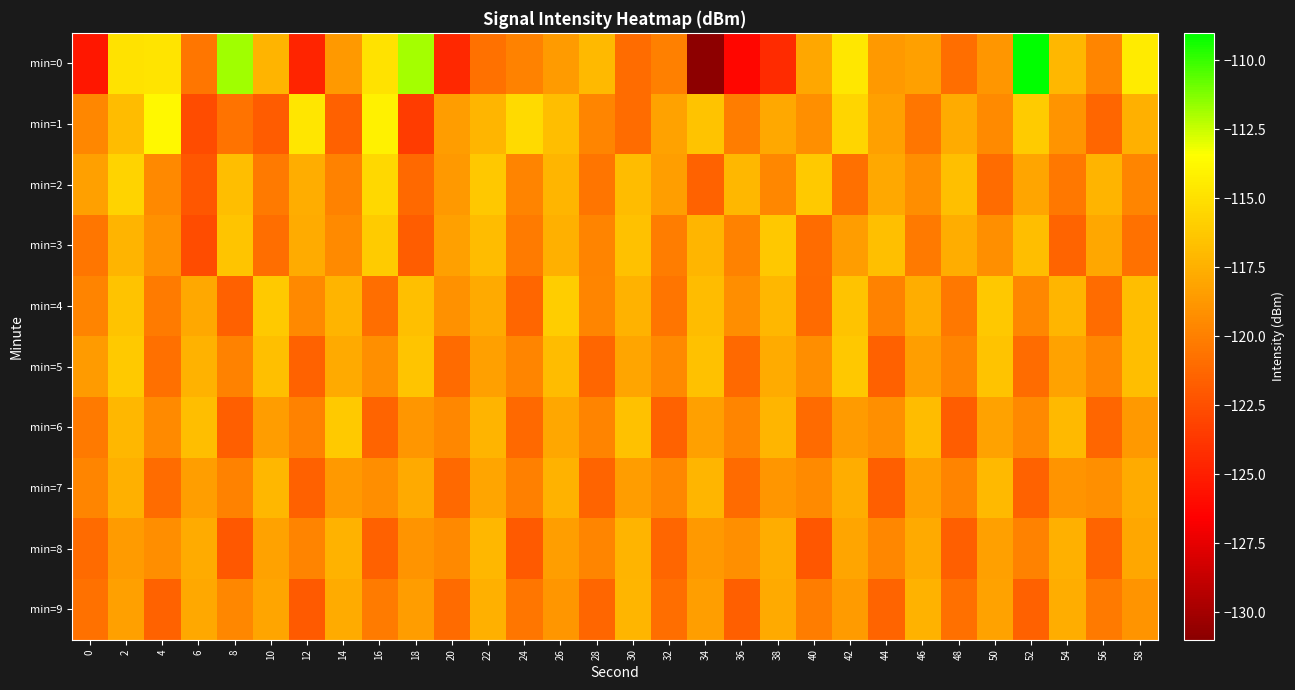

Reading left to right, list all the values displayed in this chart.

min=0: 0=-125.4	2=-114.9	4=-114.8	6=-120.5	8=-111.8	10=-117.3	12=-124.7	14=-118.6	16=-114.9	18=-111.8	20=-124.5	22=-120.7	24=-119.9	26=-118.6	28=-117.0	30=-121.0	32=-120.0	34=-130.8	36=-126.2	38=-124.4	40=-118.0	42=-114.6	44=-118.7	46=-118.3	48=-120.9	50=-118.8	52=-109.1	54=-117.1	56=-119.7	58=-114.5
min=1: 0=-119.6	2=-116.9	4=-113.8	6=-122.6	8=-120.7	10=-121.9	12=-114.7	14=-121.6	16=-114.1	18=-123.4	20=-118.5	22=-117.2	24=-115.3	26=-116.8	28=-119.7	30=-121.0	32=-118.2	34=-116.5	36=-120.1	38=-117.9	40=-119.2	42=-115.6	44=-118.3	46=-120.5	48=-117.7	50=-119.4	52=-116.1	54=-118.9	56=-121.3	58=-117.5
min=2: 0=-118.3	2=-115.7	4=-119.5	6=-122.1	8=-116.8	10=-120.3	12=-117.6	14=-119.9	16=-115.4	18=-121.2	20=-118.7	22=-116.3	24=-119.8	26=-117.2	28=-120.6	30=-116.9	32=-118.4	34=-121.5	36=-117.1	38=-119.6	40=-116.2	42=-120.8	44=-117.9	46=-119.3	48=-116.7	50=-121.0	52=-118.1	54=-120.4	56=-117.3	58=-119.7
min=3: 0=-120.5	2=-117.3	4=-119.1	6=-122.6	8=-116.4	10=-120.9	12=-117.7	14=-119.4	16=-116.1	18=-121.8	20=-118.3	22=-116.9	24=-120.2	26=-117.5	28=-119.8	30=-116.6	32=-120.1	34=-117.2	36=-119.9	38=-116.3	40=-121.0	42=-118.5	44=-116.7	46=-120.3	48=-117.6	50=-119.2	52=-116.8	54=-121.4	56=-118.0	58=-120.7
min=4: 0=-119.8	2=-116.5	4=-120.2	6=-117.9	8=-121.6	10=-116.2	12=-119.5	14=-117.3	16=-120.9	18=-116.7	20=-119.1	22=-117.8	24=-121.3	26=-116.0	28=-119.7	30=-117.4	32=-120.6	34=-116.9	36=-119.3	38=-117.1	40=-121.1	42=-116.5	44=-119.9	46=-117.6	48=-120.4	50=-116.3	52=-119.6	54=-117.2	56=-121.0	58=-116.8
min=5: 0=-118.6	2=-116.2	4=-120.8	6=-117.4	8=-119.9	10=-116.7	12=-121.5	14=-117.8	16=-119.2	18=-116.4	20=-121.1	22=-118.3	24=-119.7	26=-116.9	28=-121.3	30=-118.1	32=-119.5	34=-116.6	36=-121.2	38=-117.7	40=-119.3	42=-116.3	44=-121.6	46=-118.4	48=-119.8	50=-116.5	52=-121.0	54=-118.2	56=-119.6	58=-116.8
min=6: 0=-120.3	2=-117.1	4=-119.4	6=-116.8	8=-121.7	10=-118.5	12=-119.9	14=-116.2	16=-121.4	18=-118.8	20=-119.6	22=-117.3	24=-121.2	26=-118.0	28=-119.8	30=-116.6	32=-121.5	34=-118.3	36=-119.7	38=-117.2	40=-121.1	42=-118.6	44=-119.2	46=-116.9	48=-121.8	50=-118.2	52=-119.5	54=-117.0	56=-121.3	58=-118.7
min=7: 0=-119.7	2=-117.5	4=-121.0	6=-118.4	8=-119.9	10=-117.1	12=-121.6	14=-118.7	16=-119.3	18=-117.8	20=-121.2	22=-118.1	24=-120.0	26=-117.4	28=-121.4	30=-118.5	32=-119.6	34=-117.2	36=-121.1	38=-118.8	40=-119.4	42=-117.6	44=-121.7	46=-118.3	48=-119.8	50=-117.0	52=-121.5	54=-118.9	56=-119.2	58=-117.7
min=8: 0=-121.1	2=-118.6	4=-119.3	6=-117.7	8=-122.0	10=-118.2	12=-119.8	14=-117.4	16=-121.6	18=-118.9	20=-119.5	22=-117.1	24=-121.9	26=-118.4	28=-119.7	30=-117.3	32=-121.3	34=-118.7	36=-119.2	38=-117.6	40=-122.1	42=-118.1	44=-119.6	46=-117.8	48=-121.7	50=-118.3	52=-119.9	54=-117.5	56=-121.4	58=-118.0
min=9: 0=-120.7	2=-118.3	4=-121.5	6=-117.9	8=-119.6	10=-118.1	12=-121.9	14=-117.7	16=-120.2	18=-118.5	20=-121.1	22=-117.5	24=-120.5	26=-118.8	28=-121.3	30=-117.2	32=-120.9	34=-118.4	36=-121.7	38=-117.8	40=-120.1	42=-118.6	44=-121.4	46=-117.4	48=-120.8	50=-118.2	52=-121.6	54=-117.6	56=-120.3	58=-118.9